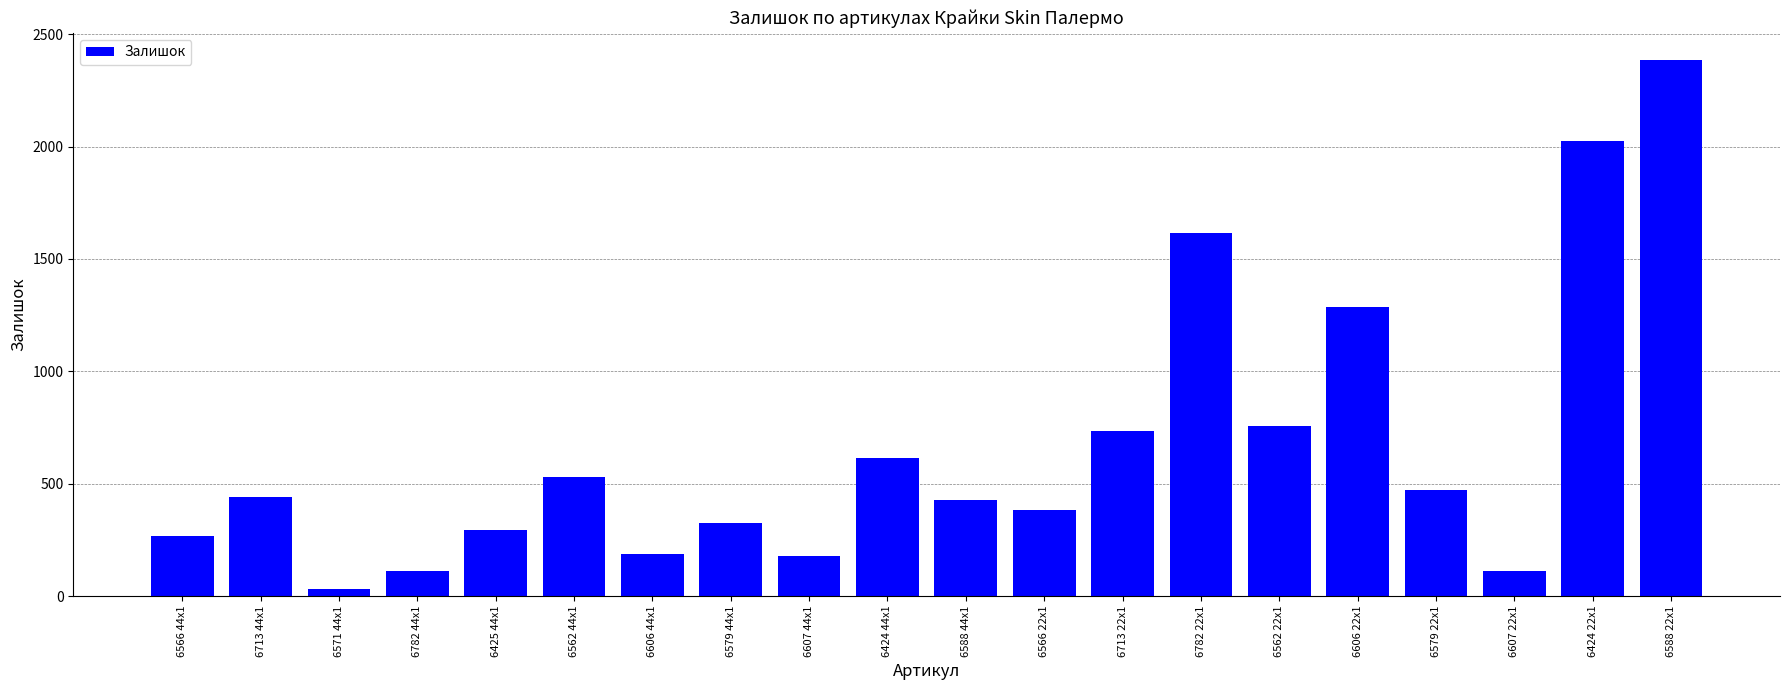

At which category does the chart reach its minimum across all series?

6571 44x1